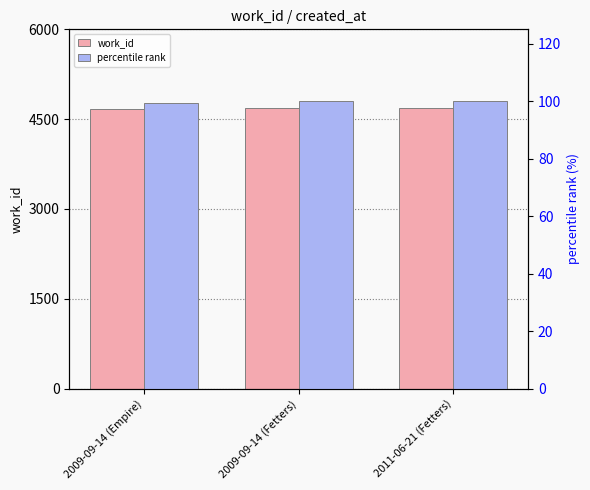

What are all the series names shown in the legend?

work_id, percentile rank